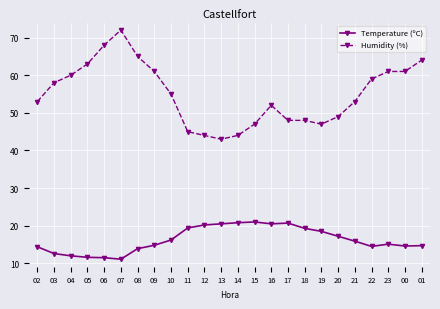

How many values in the Humidity (%) series are below 55?

12